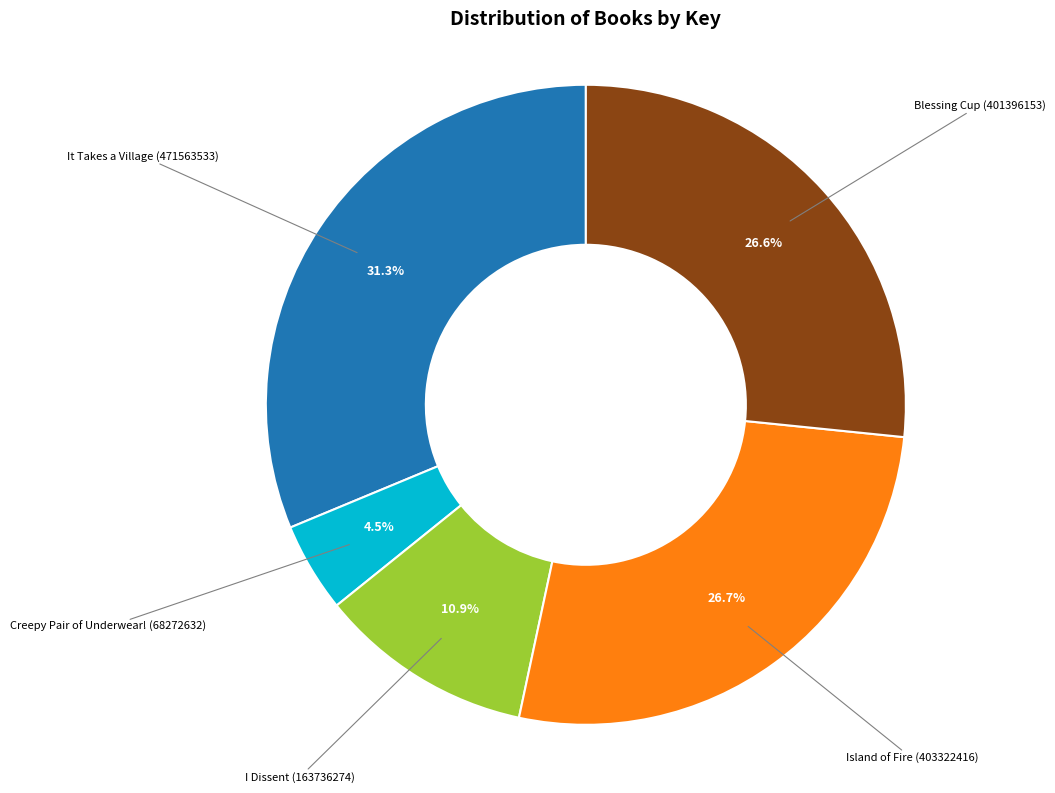

Is there a majority slice in this chart?

No